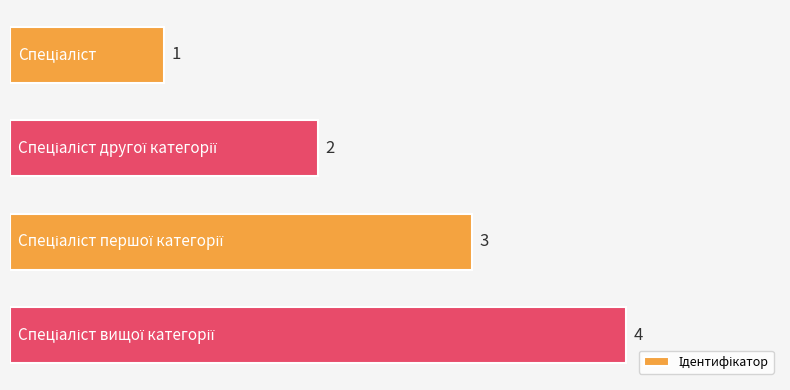

What is the greatest value displayed?

4